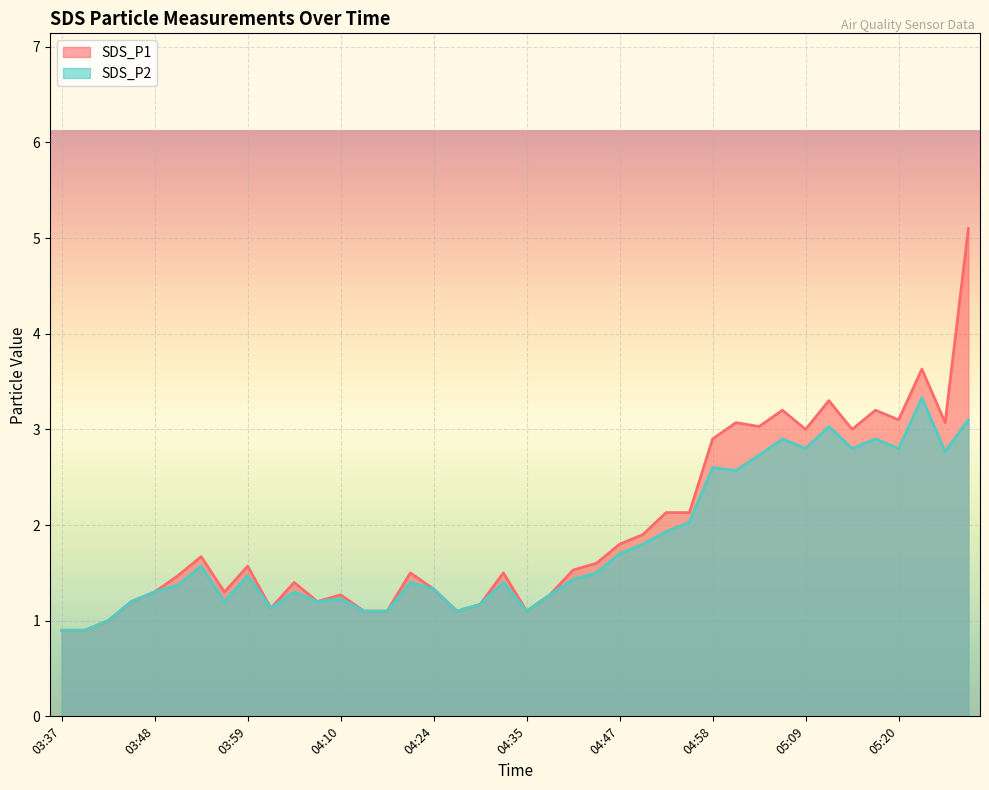

Rank the series at 04:16 from lowest to highest value.

SDS_P1, SDS_P2